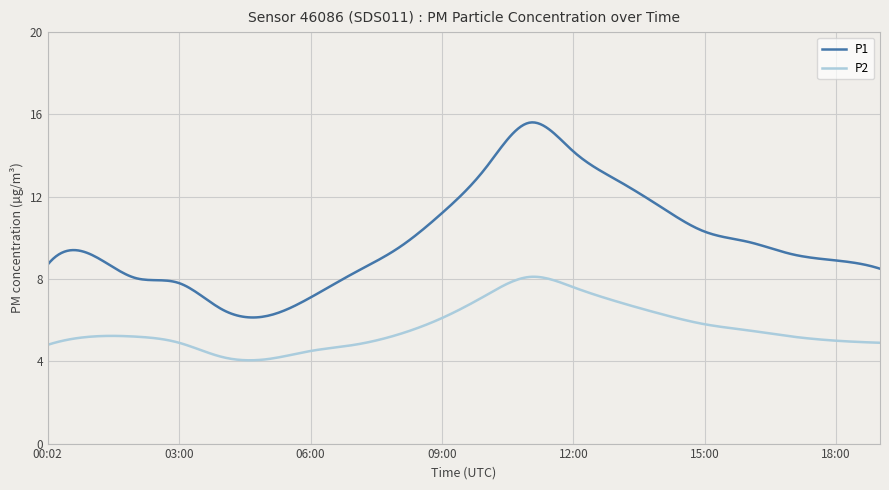

True or false: P2 and P1 cross at least once.

False